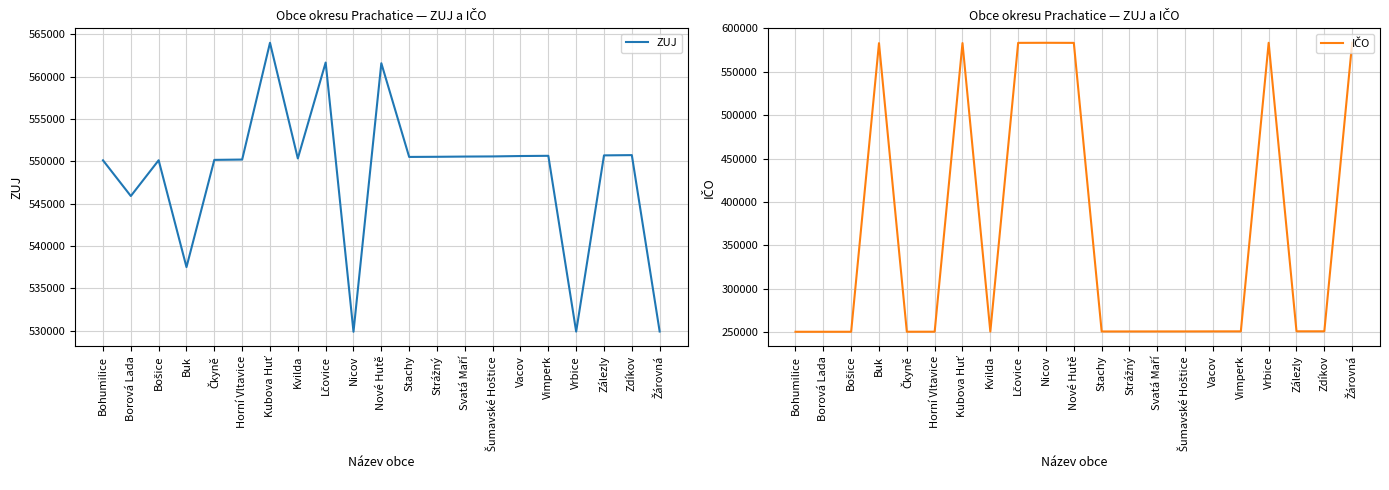

What is the difference between the maximum and second lowest values in the ZUJ series?

34063